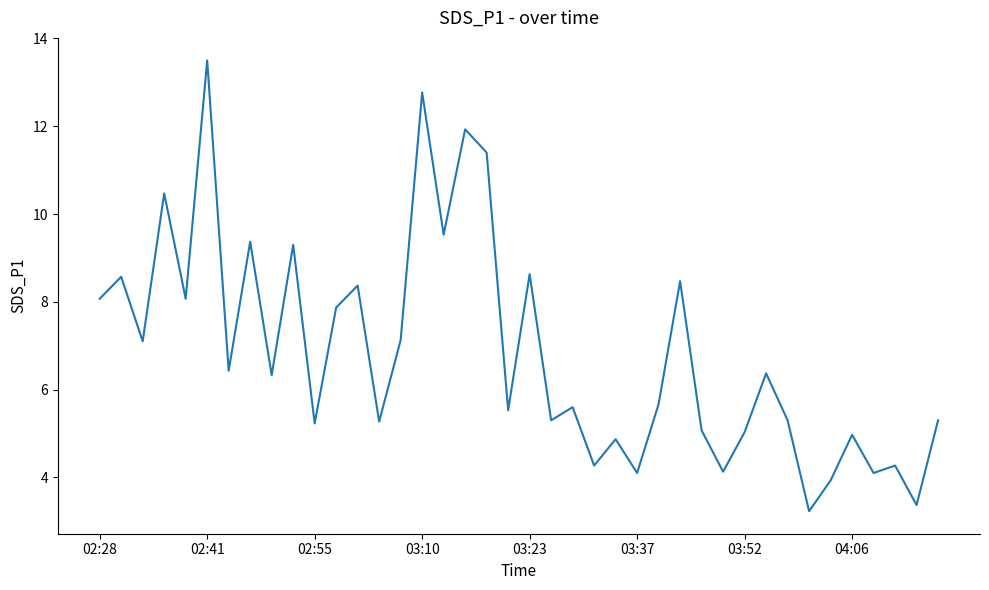

What is the difference between the maximum and minimum values?

10.3